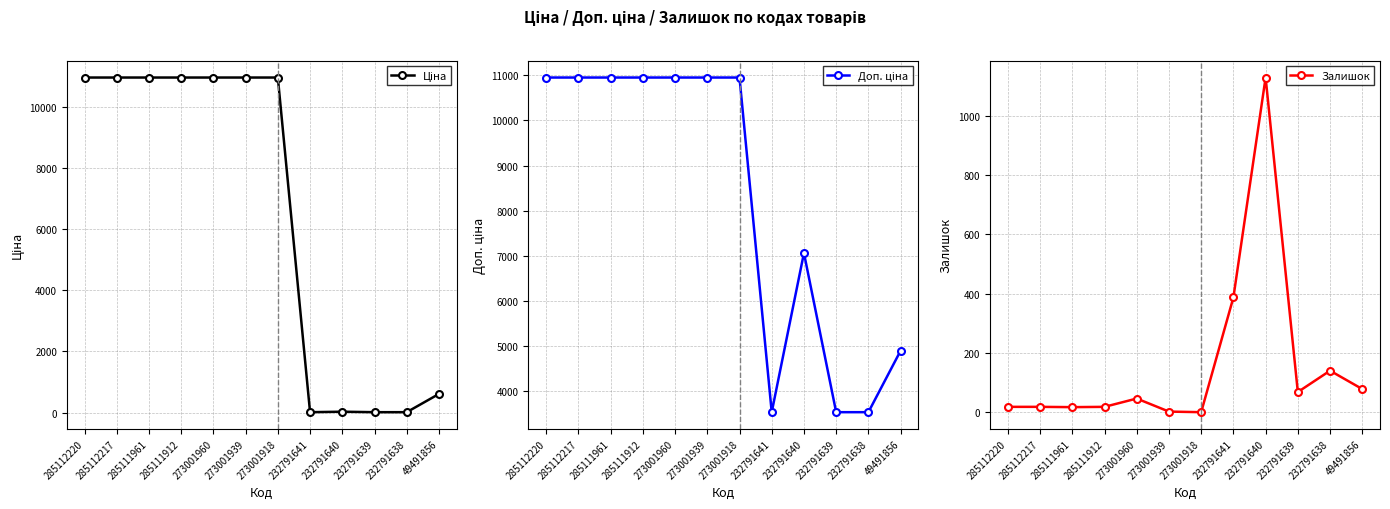

List the series in order of their peak value, lowest first.

Залишок, Ціна, Доп. ціна